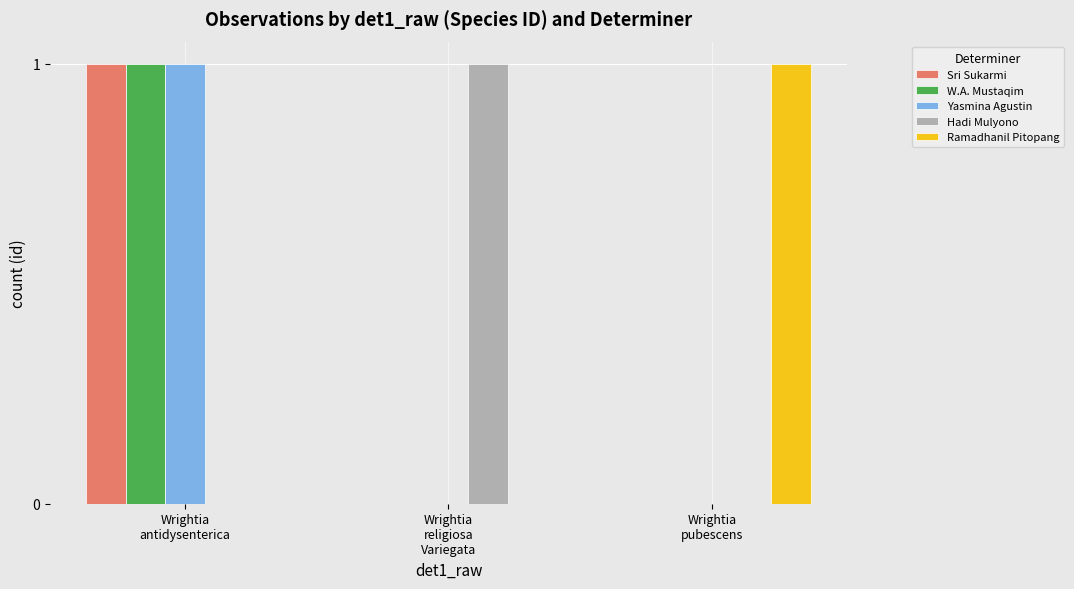

What is the difference between the Ramadhanil Pitopang values at Wrightia
antidysenterica and Wrightia
pubescens?

1